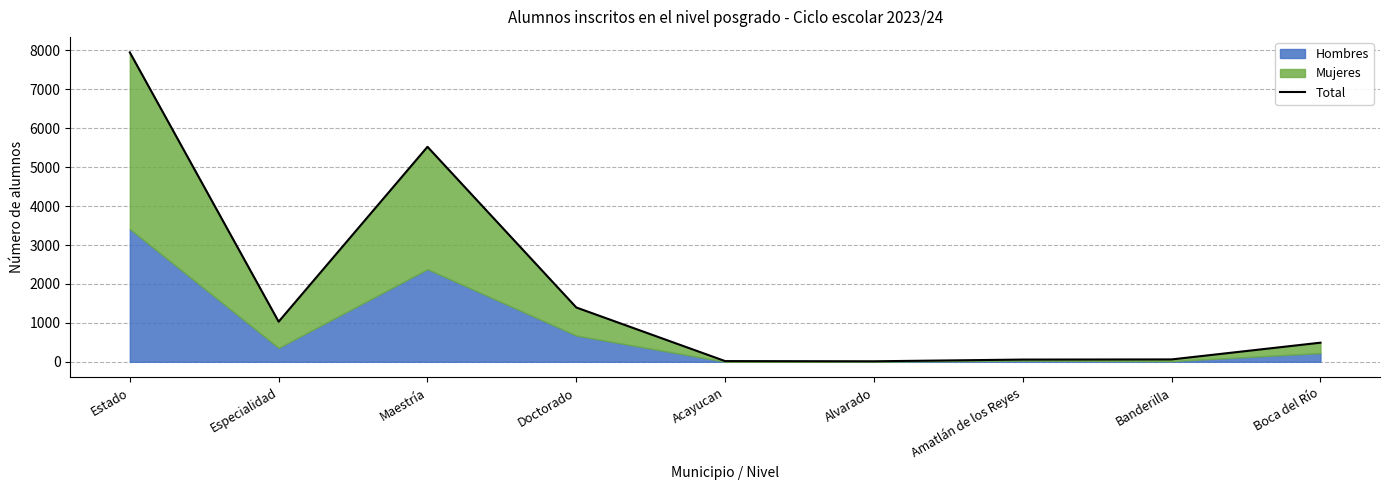

What position from the left is Especialidad?

2